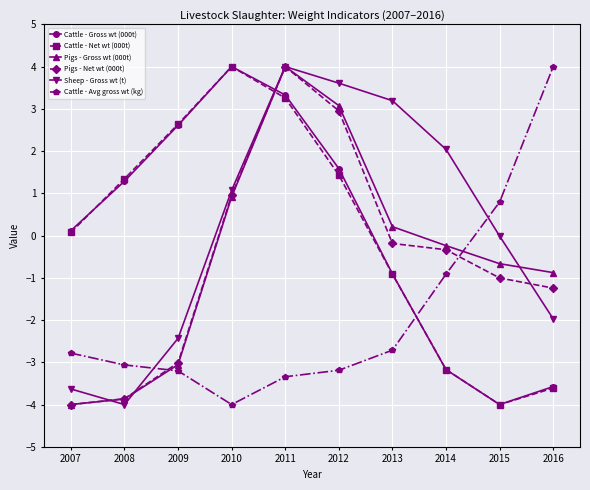

How many values in Pigs - Net wt (000t) are above zero?

3